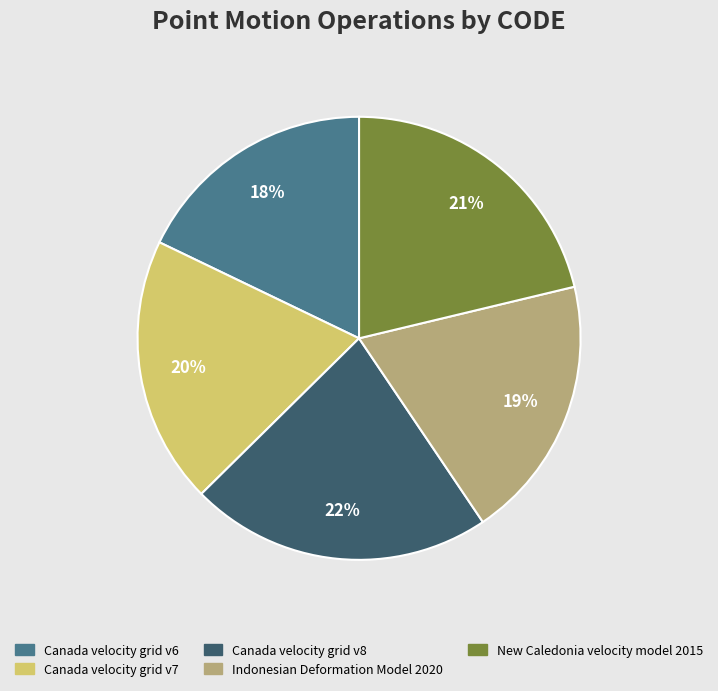

Is Indonesian Deformation Model 2020 the majority of the pie?

No